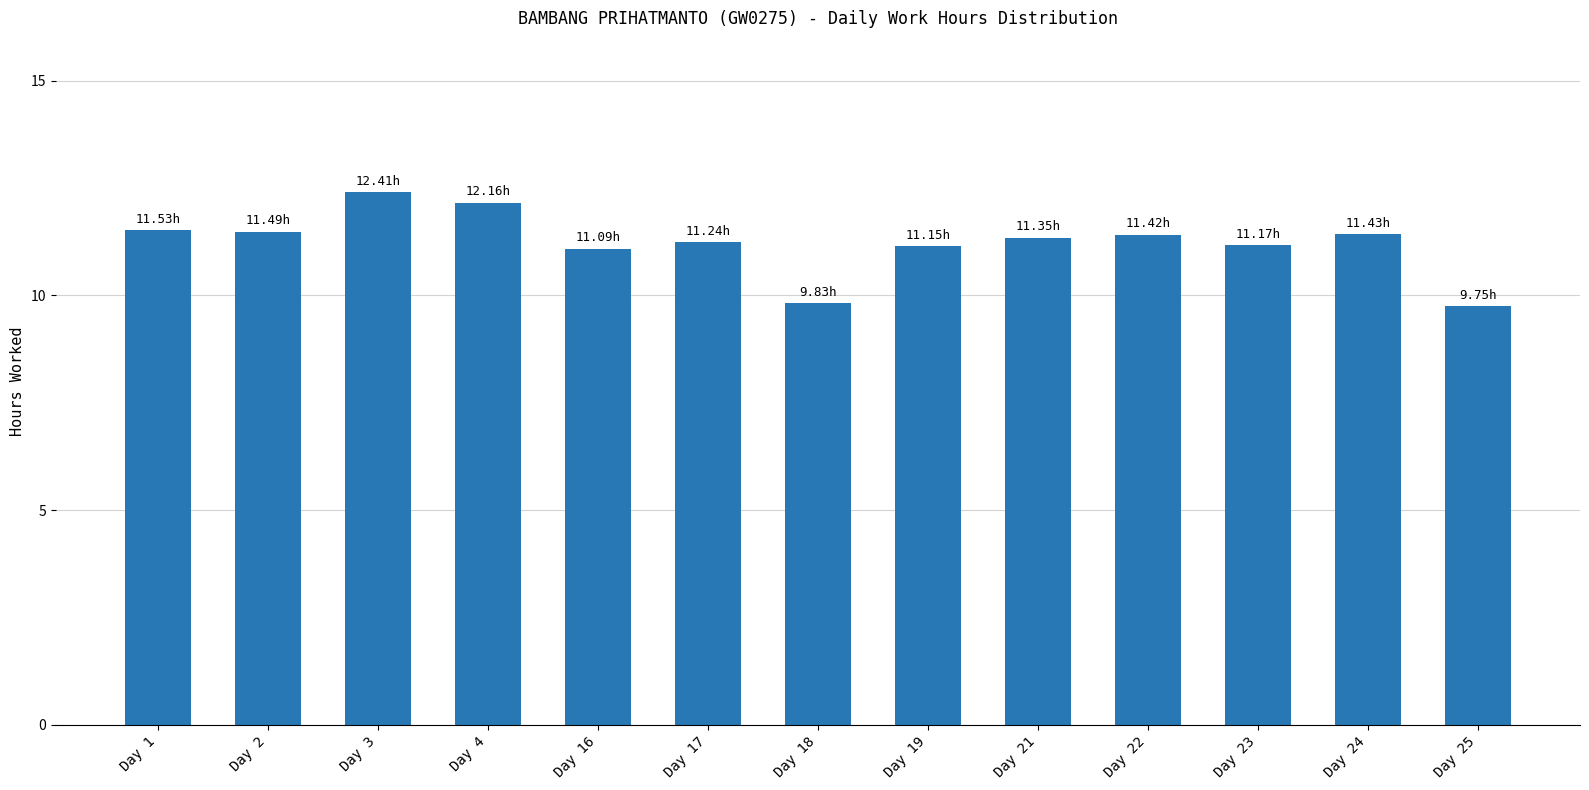

Does the chart contain stacked bars?

No